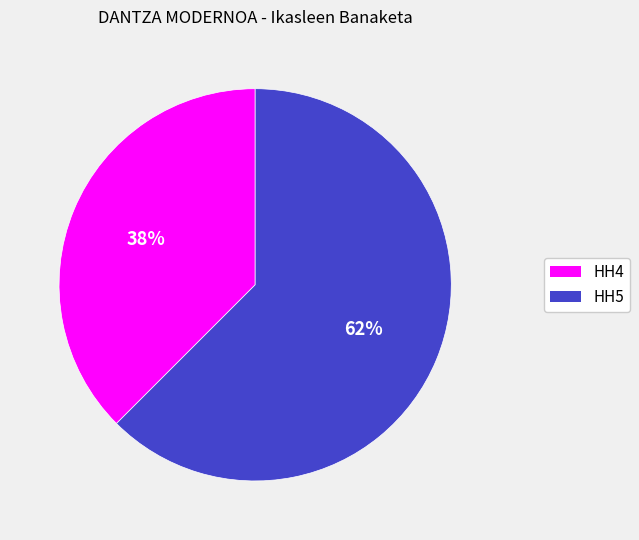

Does any single category account for the majority?

Yes